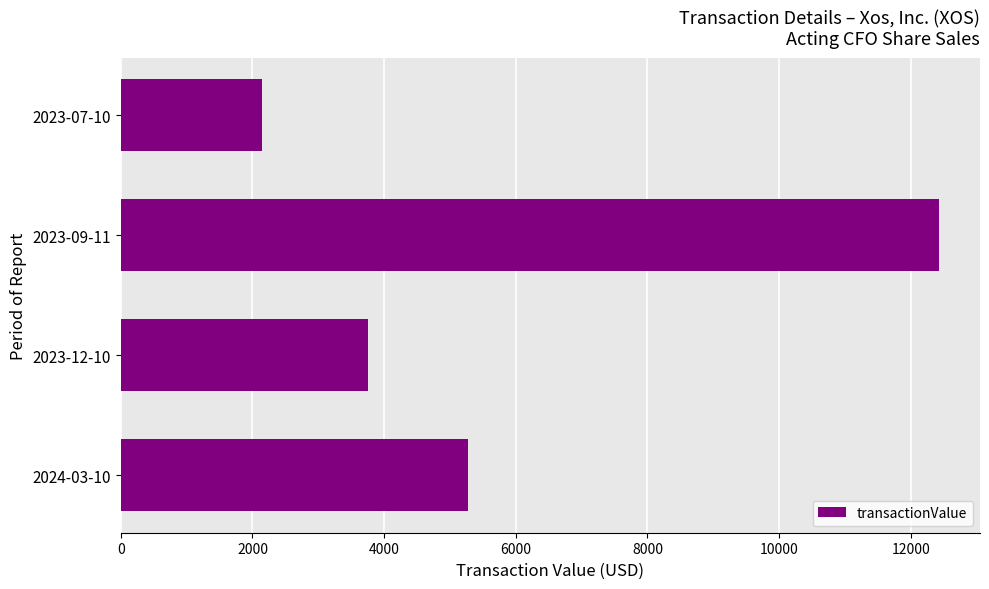

Count the number of categories in the chart.

4